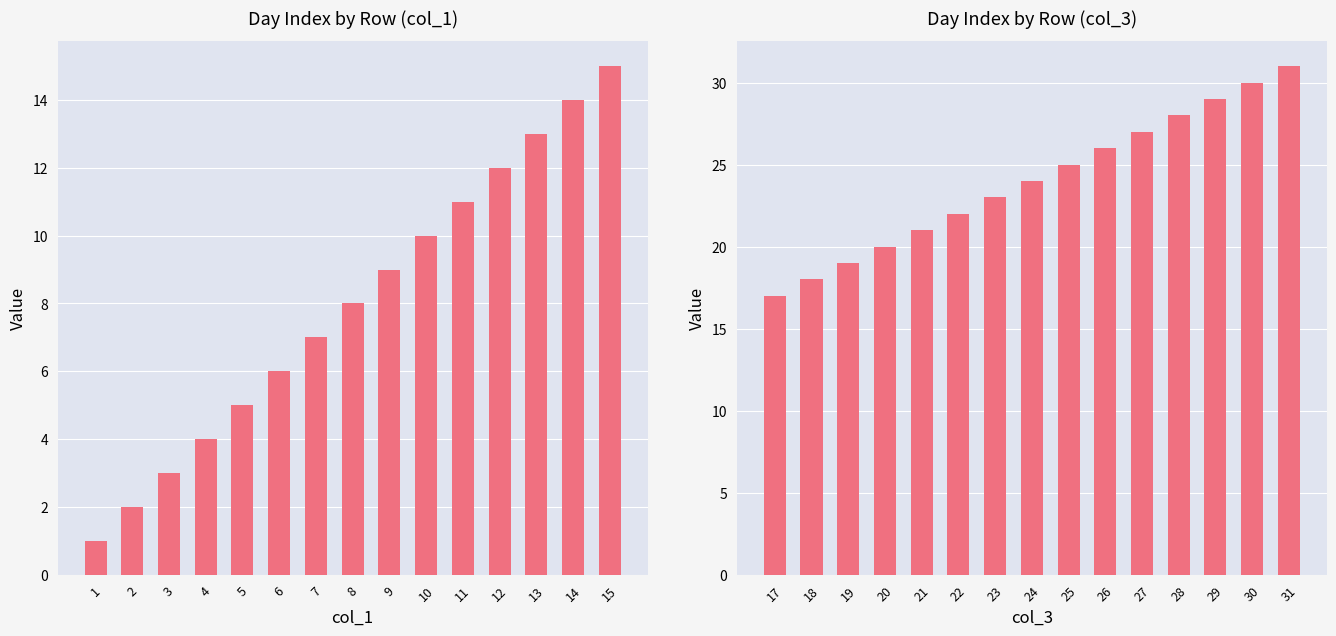

True or false: col_3 has a value of 20 at 20.

True